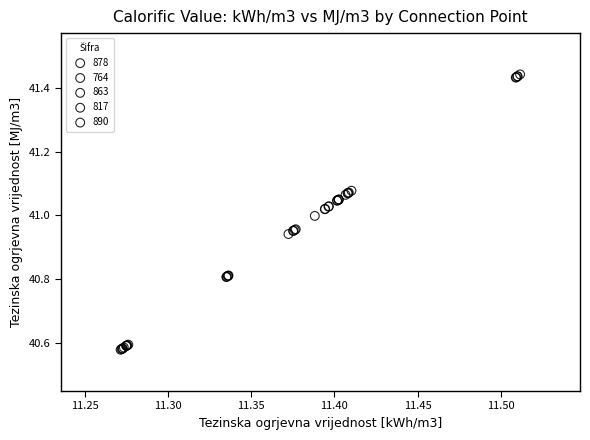

Which series has the largest Y range (max minus min)?

890